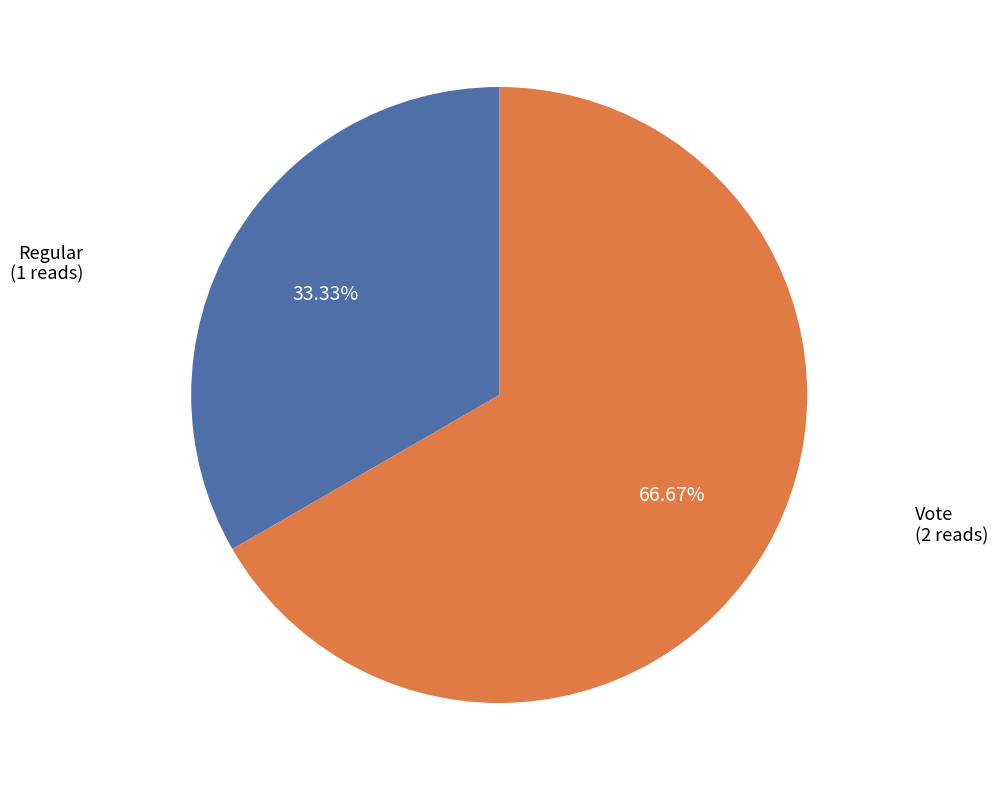

Does Regular account for over 50% of the chart?

No